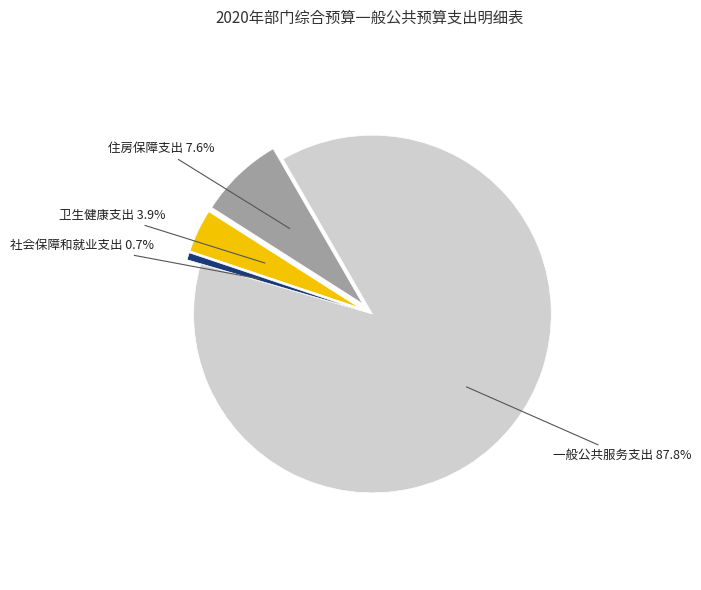

Does any single category account for the majority?

Yes